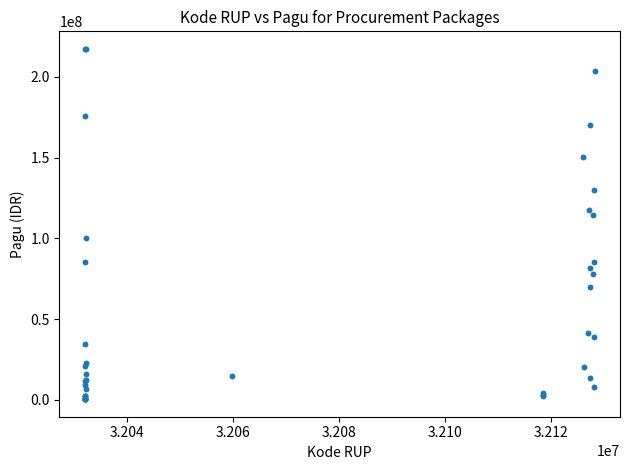

What Y value in the scatter plot is closest to 108830000?

114296000